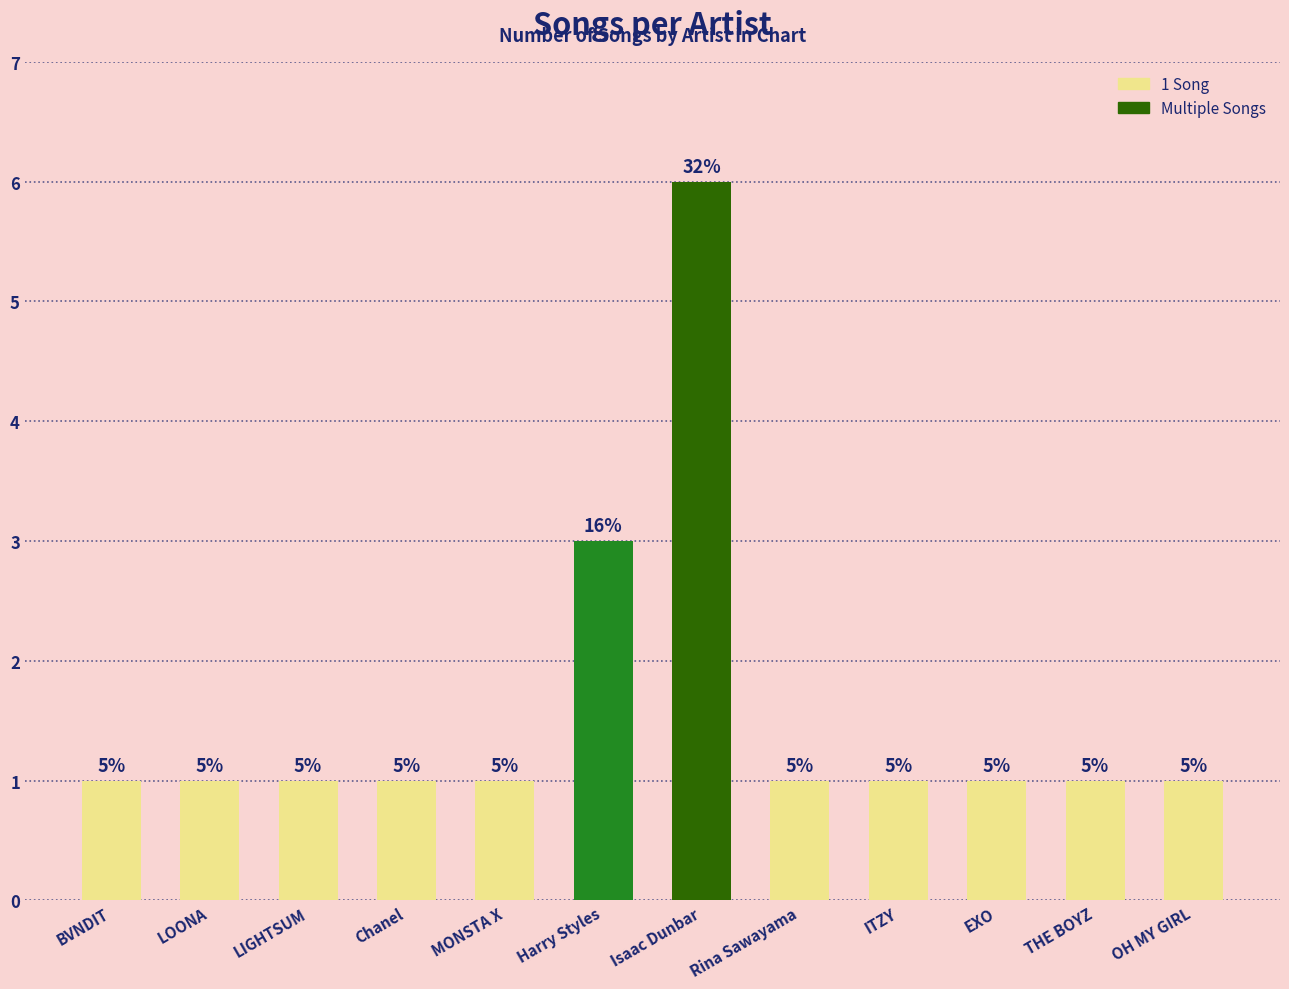

Read the value at OH MY GIRL.

1